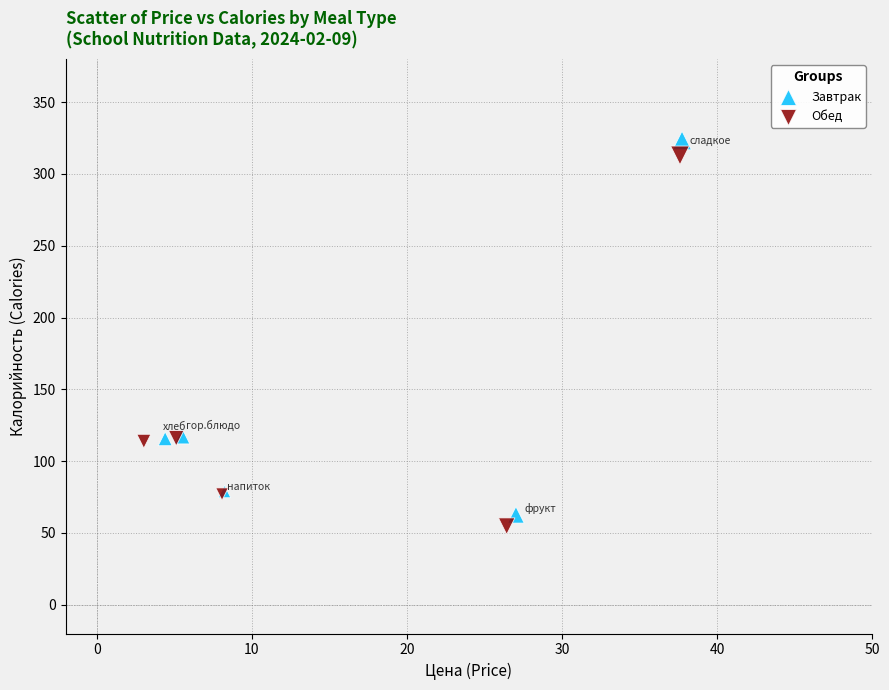

Which series has the largest Y range (max minus min)?

Завтрак